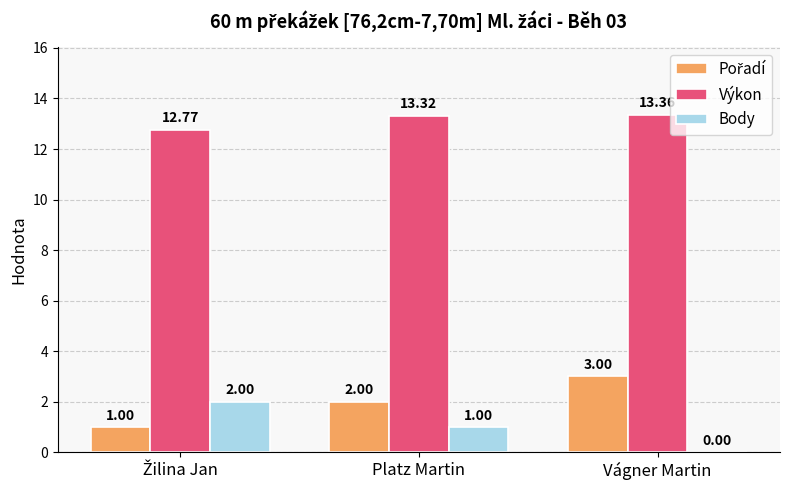

What is the sum of all Výkon values?

39.5